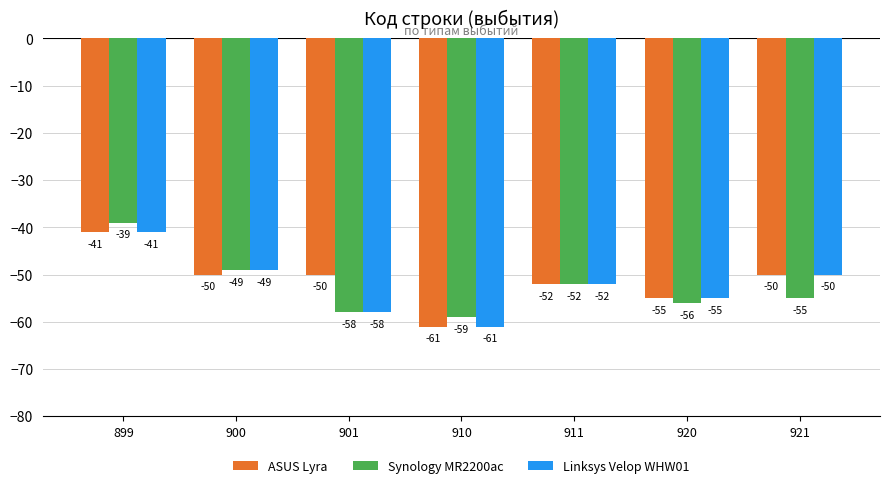

List the labels in order of Synology MR2200ac value, largest first.

899, 900, 911, 921, 920, 901, 910